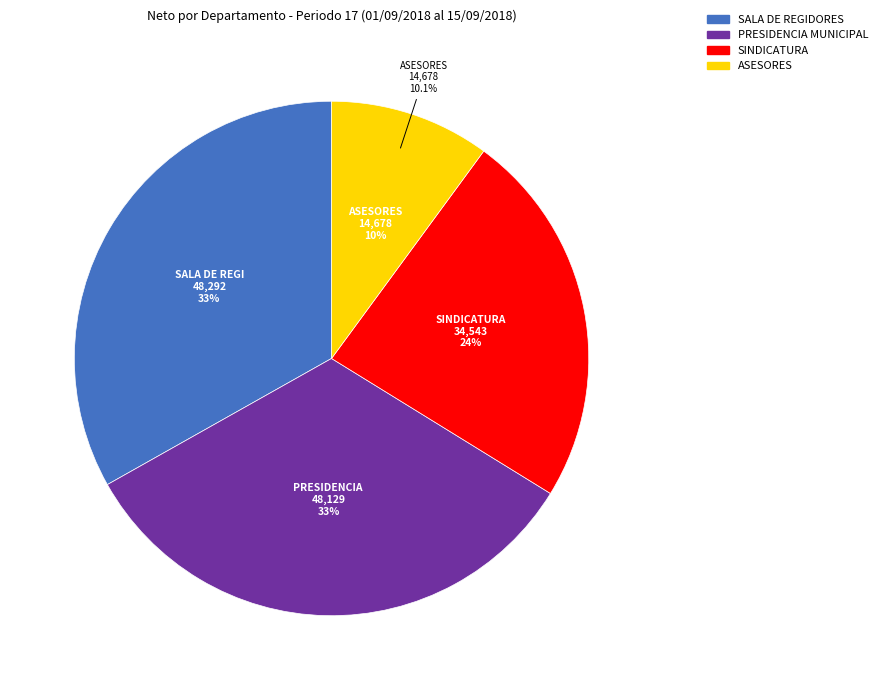

Does SINDICATURA account for over 50% of the chart?

No